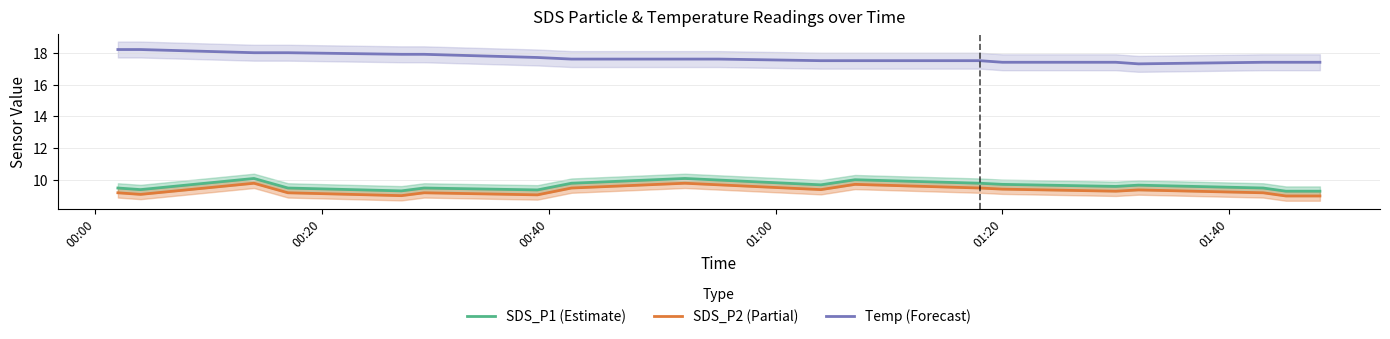

Reading right to left, what are all the values shown in this chart?

SDS_P1 (Estimate): 9.3	9.3	9.5	9.7	9.6	9.7	9.8	10.0	9.7	10.0	10.1	9.8	9.4	9.5	9.3	9.5	10.1	9.4	9.5
SDS_P2 (Partial): 9.0	9.0	9.2	9.4	9.3	9.4	9.5	9.7	9.4	9.7	9.8	9.5	9.1	9.2	9.0	9.2	9.8	9.1	9.2
Temp (Forecast): 17.4	17.4	17.4	17.3	17.4	17.4	17.5	17.5	17.5	17.6	17.6	17.6	17.7	17.9	17.9	18.0	18.0	18.2	18.2